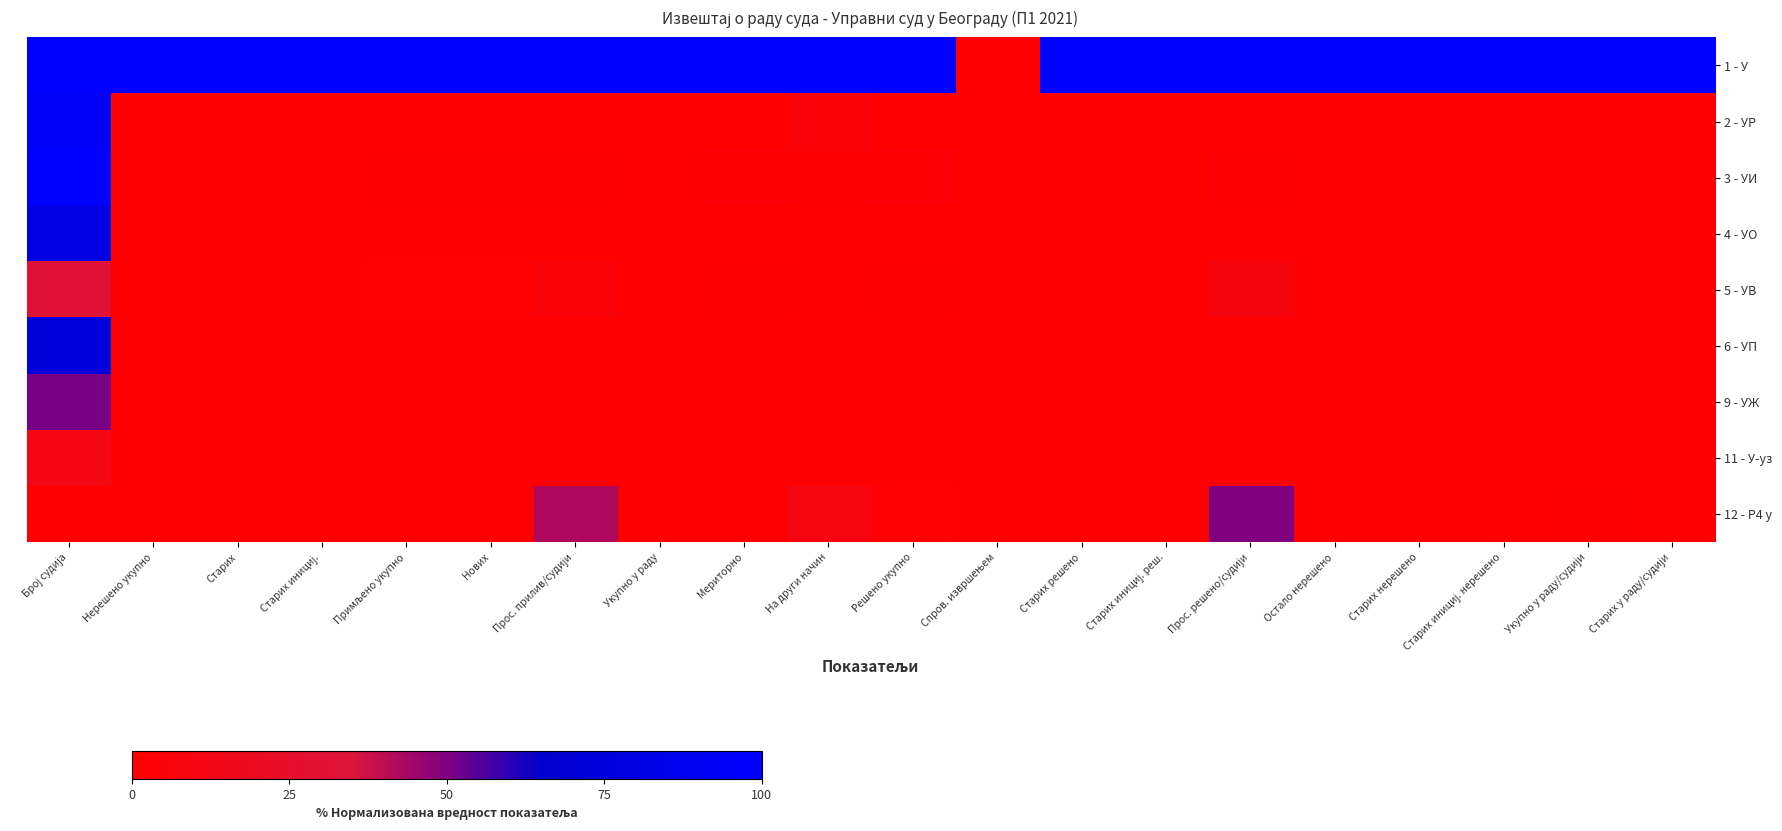

Reading left to right, what are all the values shown in this chart?

1 - У: Број судија=100.0	Нерешено укупно=100.0	Старих=100.0	Старих инициј.=100.0	Примљено укупно=100.0	Нових=100.0	Прос. прилив/судији=100.0	Укупно у раду=100.0	Мериторно=100.0	На други начин=100.0	Решено укупно=100.0	Спров. извршењем=0.0	Старих решено=100.0	Старих инициј. реш.=100.0	Прос. решено/судији=100.0	Остало нерешено=100.0	Старих нерешено=100.0	Старих инициј. нерешено=100.0	Укупно у раду/судији=100.0	Старих у раду/судији=100.0
2 - УР: Број судија=93.6	Нерешено укупно=0.2	Старих=0.3	Старих инициј.=0.3	Примљено укупно=0.5	Нових=0.5	Прос. прилив/судији=0.3	Укупно у раду=0.3	Мериторно=0.3	На други начин=5.1	Решено укупно=0.4	Спров. извршењем=0.0	Старих решено=0.2	Старих инициј. реш.=0.3	Прос. решено/судији=0.1	Остало нерешено=0.3	Старих нерешено=0.3	Старих инициј. нерешено=0.3	Укупно у раду/судији=0.3	Старих у раду/судији=0.3
3 - УИ: Број судија=100.0	Нерешено укупно=1.3	Старих=0.7	Старих инициј.=0.8	Примљено укупно=2.9	Нових=3.0	Прос. прилив/судији=2.7	Укупно у раду=1.7	Мериторно=3.4	На други начин=2.4	Решено укупно=3.4	Спров. извршењем=0.0	Старих решено=0.6	Старих инициј. реш.=0.6	Прос. решено/судији=3.0	Остало нерешено=1.3	Старих нерешено=0.9	Старих инициј. нерешено=0.9	Укупно у раду/судији=1.3	Старих у раду/судији=0.9
4 - УО: Број судија=80.9	Нерешено укупно=0.0	Старих=0.0	Старих инициј.=0.0	Примљено укупно=0.3	Нових=0.4	Прос. прилив/судији=0.1	Укупно у раду=0.1	Мериторно=0.4	На други начин=0.3	Решено укупно=0.4	Спров. извршењем=0.0	Старих решено=0.0	Старих инициј. реш.=0.0	Прос. решено/судији=0.1	Остало нерешено=0.0	Старих нерешено=0.0	Старих инициј. нерешено=0.0	Укупно у раду/судији=0.0	Старих у раду/судији=0.0
5 - УВ: Број судија=31.9	Нерешено укупно=0.7	Старих=0.1	Старих инициј.=0.1	Примљено укупно=2.0	Нових=2.1	Прос. прилив/судији=5.7	Укупно у раду=1.0	Мериторно=3.0	На други начин=1.4	Решено укупно=3.0	Спров. извршењем=0.0	Старих решено=0.1	Старих инициј. реш.=0.2	Прос. решено/судији=8.3	Остало нерешено=0.6	Старих нерешено=0.0	Старих инициј. нерешено=0.0	Укупно у раду/судији=1.6	Старих у раду/судији=0.0
6 - УП: Број судија=74.5	Нерешено укупно=0.3	Старих=0.7	Старих инициј.=0.8	Примљено укупно=0.2	Нових=0.0	Прос. прилив/судији=0.1	Укупно у раду=0.2	Мериторно=0.3	На други начин=1.0	Решено укупно=0.3	Спров. извршењем=0.0	Старих решено=0.6	Старих инициј. реш.=0.6	Прос. решено/судији=0.0	Остало нерешено=0.2	Старих нерешено=0.4	Старих инициј. нерешено=0.6	Укупно у раду/судији=0.3	Старих у раду/судији=0.6
9 - УЖ: Број судија=51.1	Нерешено укупно=0.0	Старих=0.0	Старих инициј.=0.0	Примљено укупно=0.2	Нових=0.2	Прос. прилив/судији=0.1	Укупно у раду=0.0	Мериторно=0.2	На други начин=0.7	Решено укупно=0.2	Спров. извршењем=0.0	Старих решено=0.0	Старих инициј. реш.=0.1	Прос. решено/судији=0.0	Остало нерешено=0.0	Старих нерешено=0.0	Старих инициј. нерешено=0.0	Укупно у раду/судији=0.0	Старих у раду/судији=0.0
11 - У-уз: Број судија=10.6	Нерешено укупно=0.0	Старих=0.0	Старих инициј.=0.0	Примљено укупно=0.0	Нових=0.0	Прос. прилив/судији=0.0	Укупно у раду=0.0	Мериторно=0.0	На други начин=0.0	Решено укупно=0.0	Спров. извршењем=0.0	Старих решено=0.0	Старих инициј. реш.=0.0	Прос. решено/судији=0.1	Остало нерешено=0.0	Старих нерешено=0.0	Старих инициј. нерешено=0.0	Укупно у раду/судији=0.1	Старих у раду/судији=0.0
12 - Р4 у: Број судија=0.0	Нерешено укупно=0.1	Старих=0.0	Старих инициј.=0.0	Примљено укупно=1.7	Нових=1.7	Прос. прилив/судији=42.4	Укупно у раду=0.4	Мериторно=1.7	На други начин=9.6	Решено укупно=2.0	Спров. извршењем=0.0	Старих решено=0.0	Старих инициј. реш.=0.0	Прос. решено/судији=49.9	Остало нерешено=0.1	Старих нерешено=0.0	Старих инициј. нерешено=0.0	Укупно у раду/судији=2.9	Старих у раду/судији=0.0